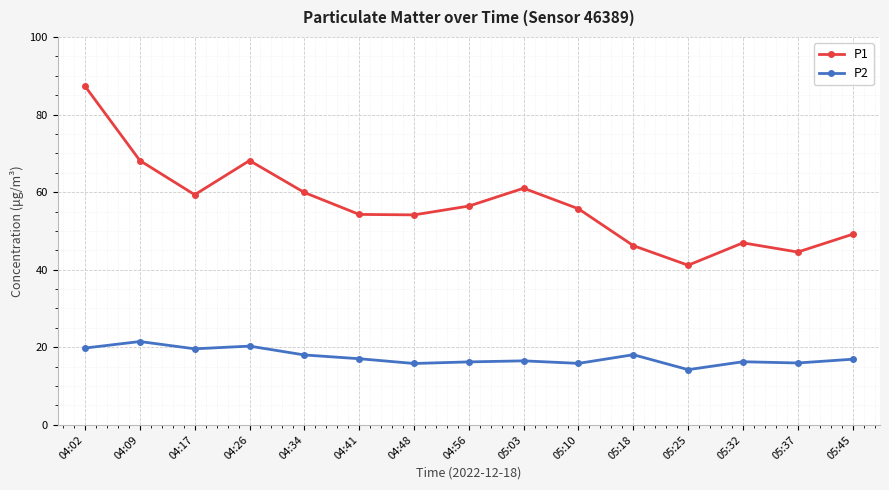

At which category is the sum across all series the highest?

04:02